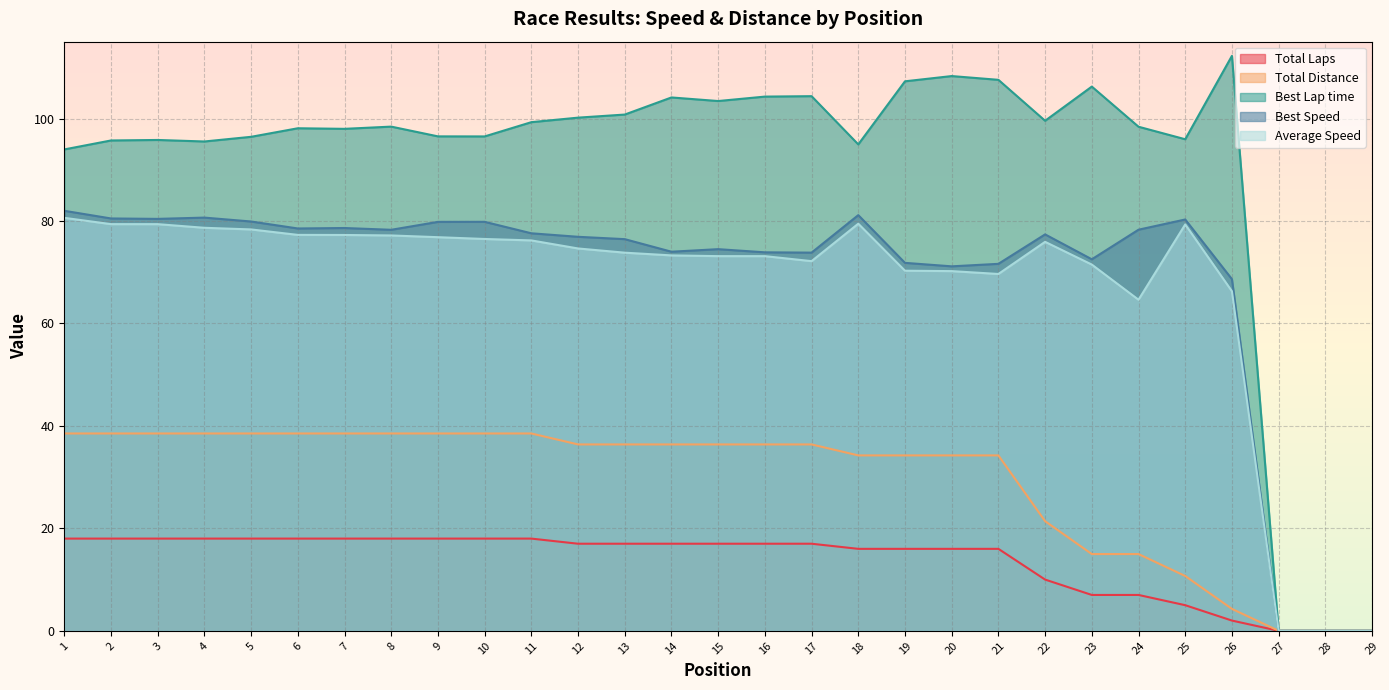

In Average Speed, how many points are lower than both neighbors (excluding endpoints)?

3